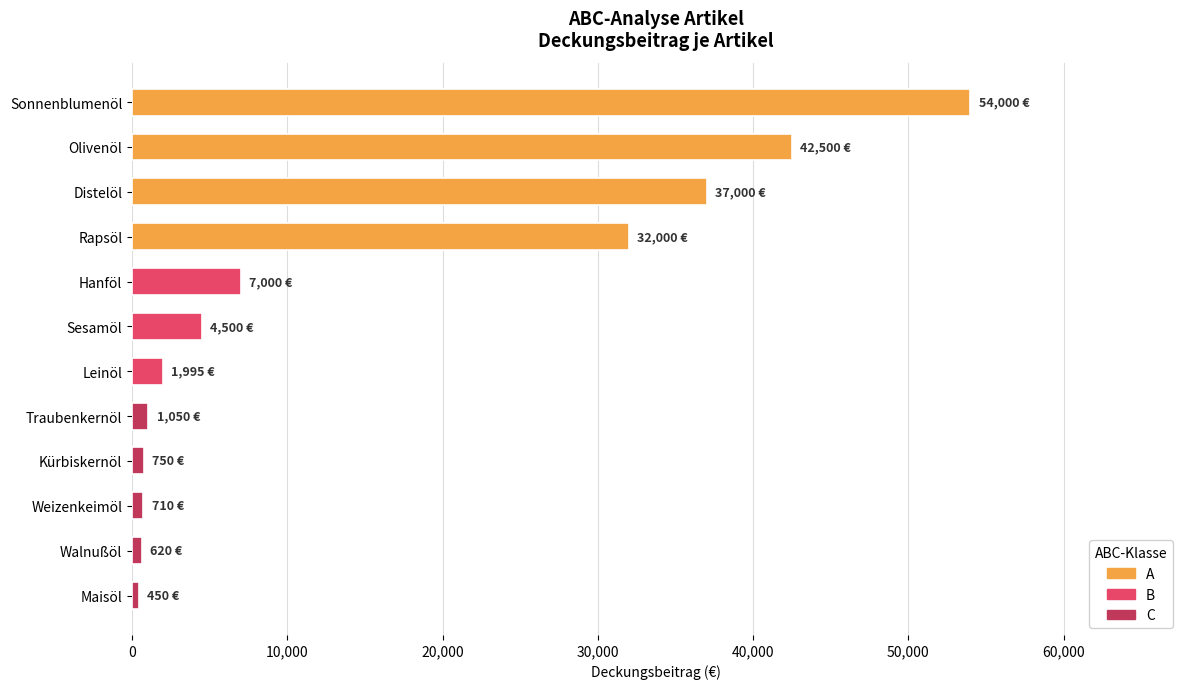

How many series are shown in this chart?

1